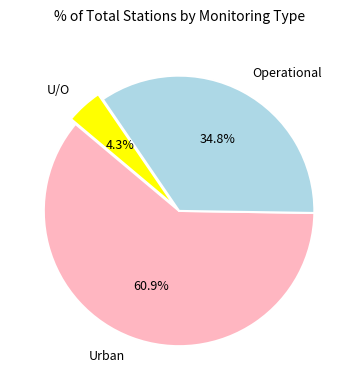

Do Urban and Operational together represent more than half of the pie?

Yes